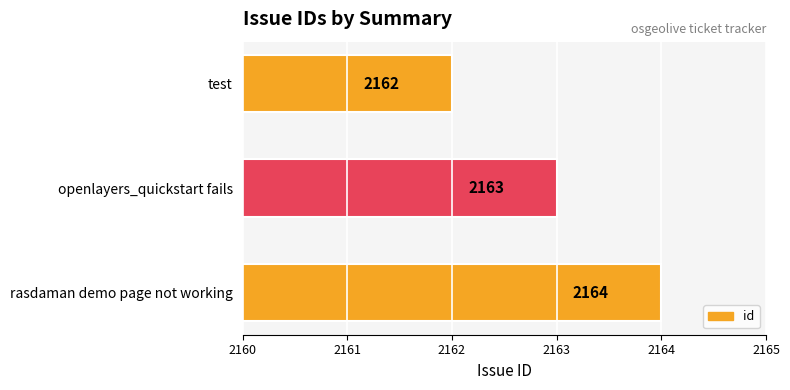

The value at openlayers_quickstart fails is 846. True or false?

False